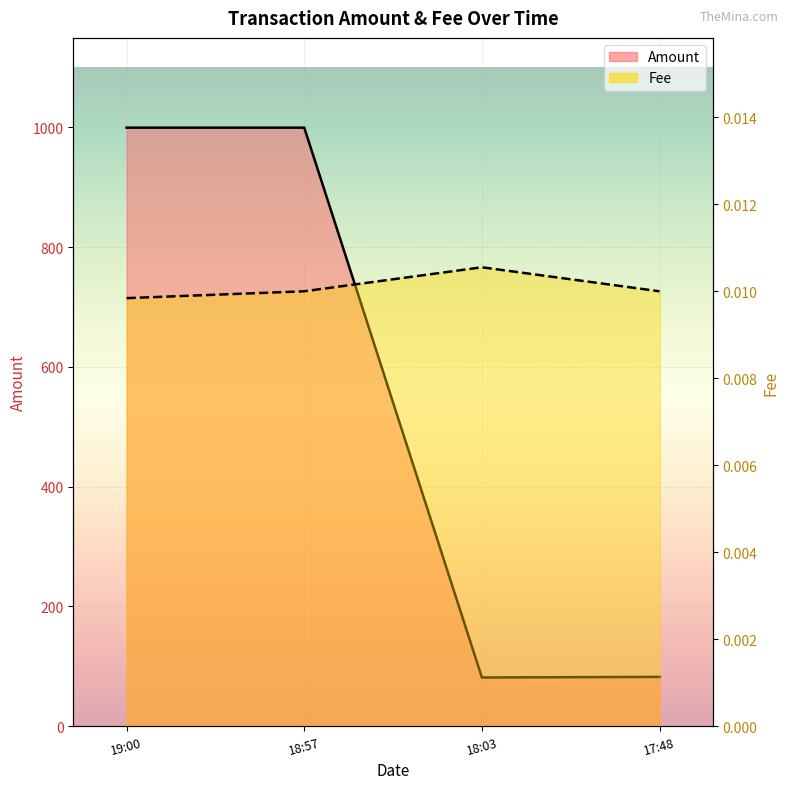

True or false: Fee and Amount cross at least once.

False